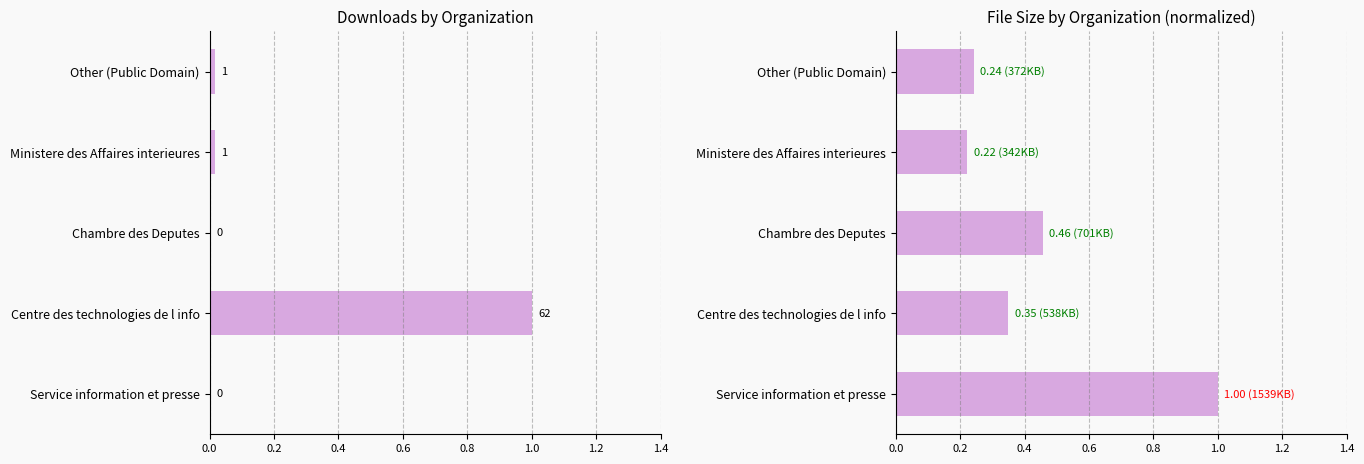

Is it true that downloads equals 0.0 at Other (Public Domain)?

True